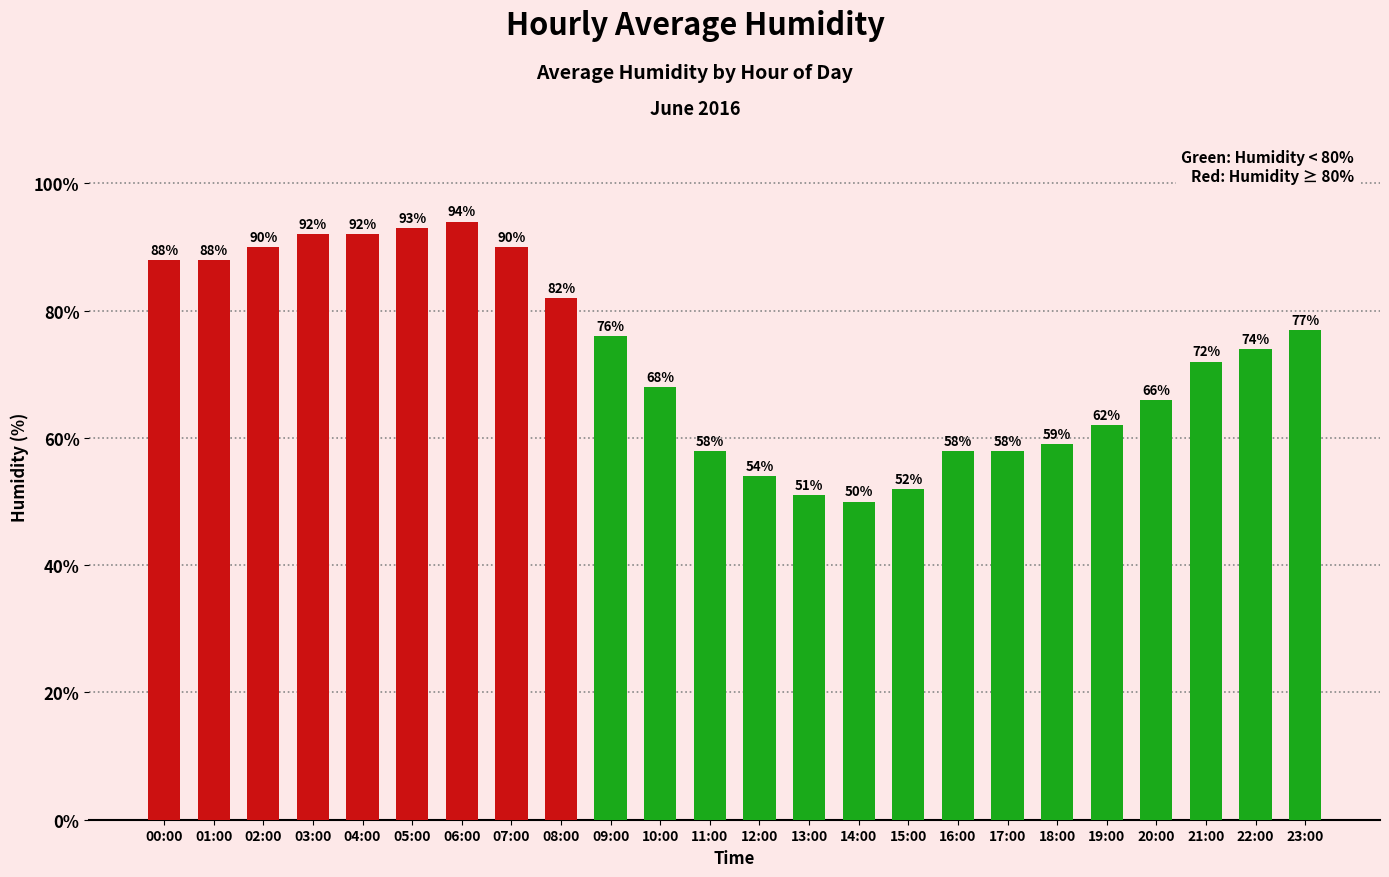

The value at 05:00 is 93. True or false?

True